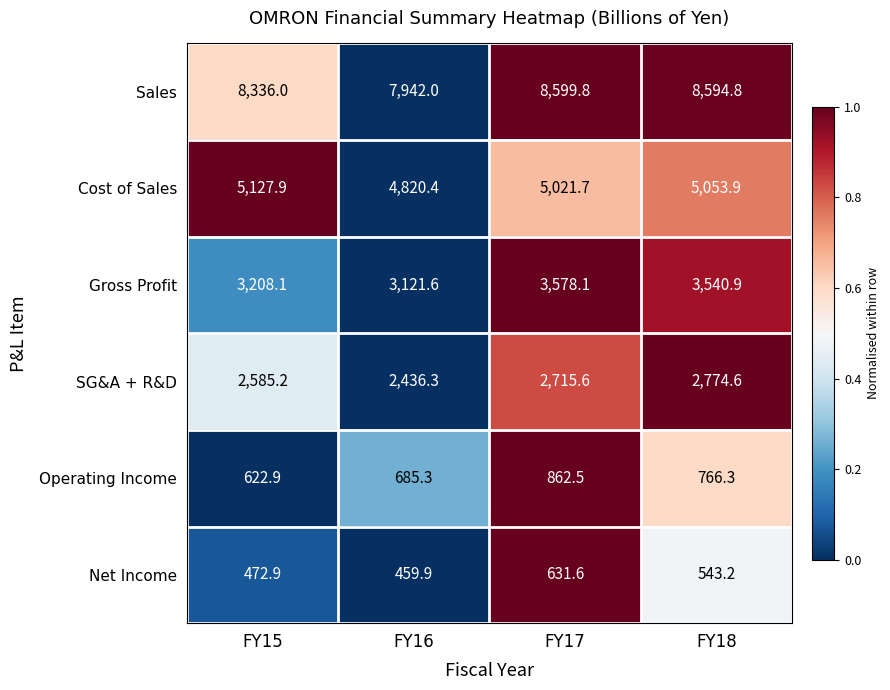

The Sales series shows 12495.6 at FY18. True or false?

False